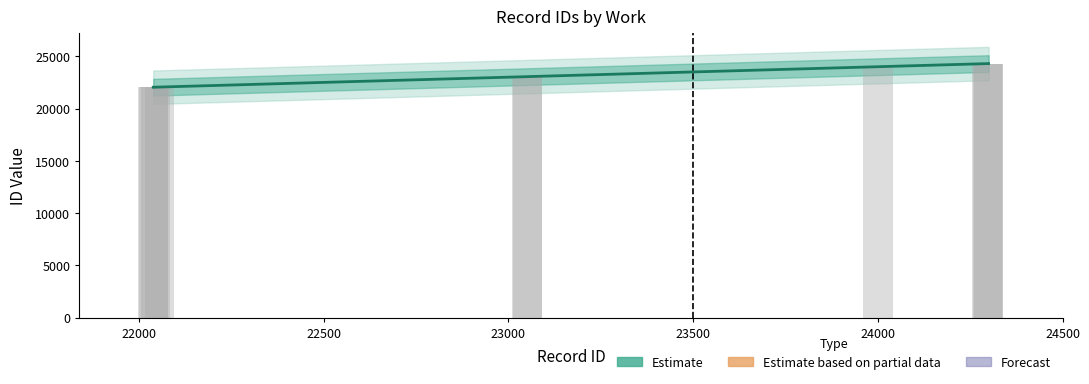

Count the number of data series in this chart.

1